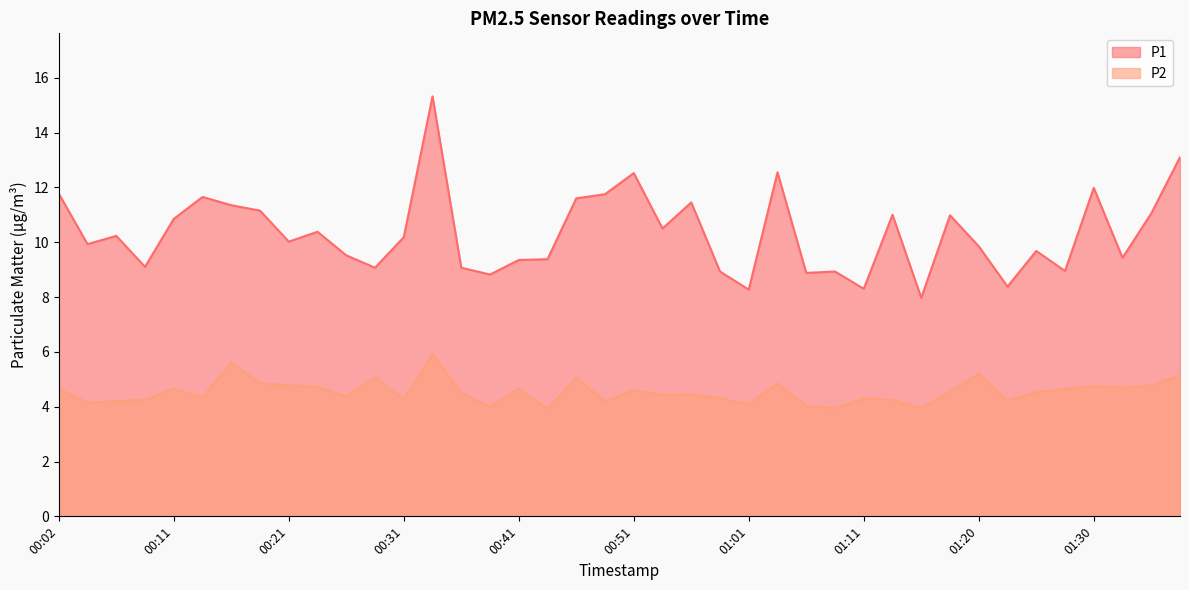

Which series has the widest spread of values?

P1